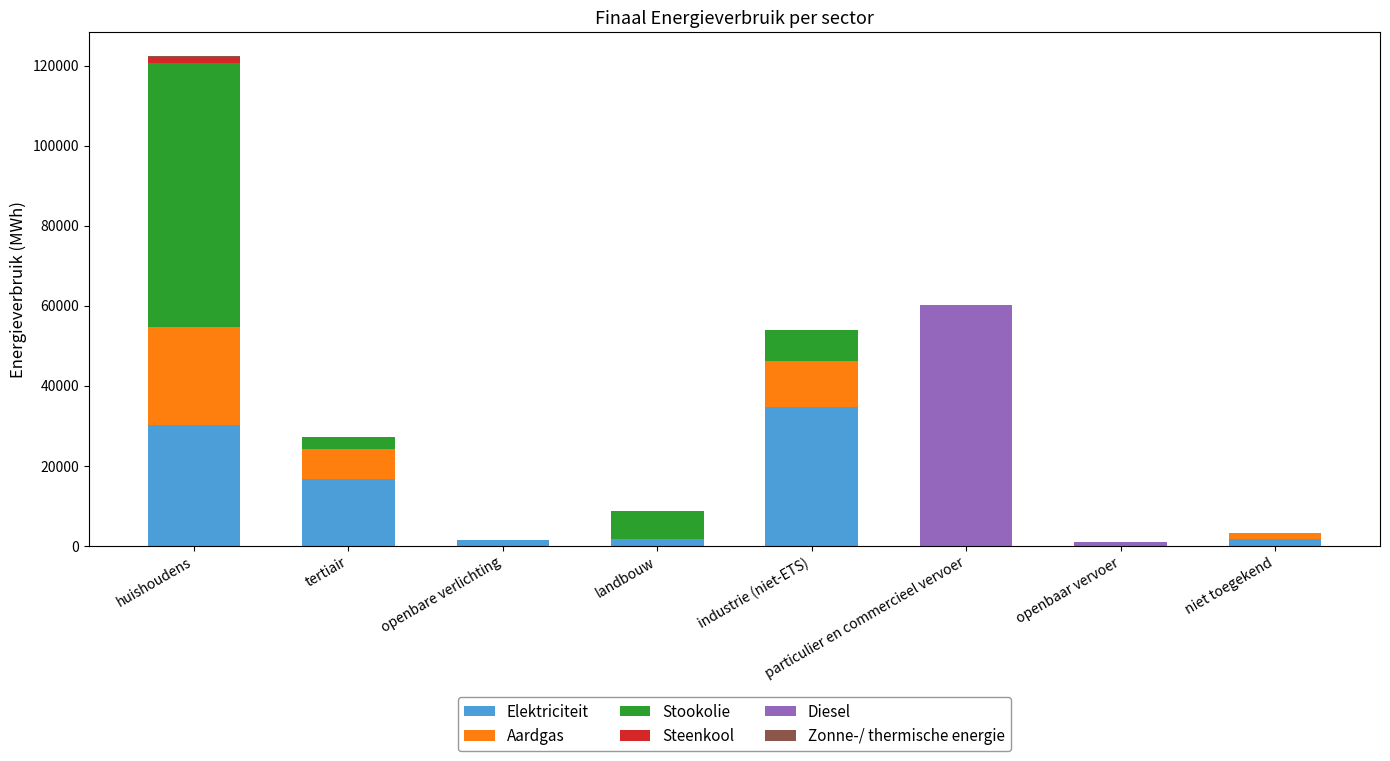

At which category is the sum across all series the highest?

huishoudens